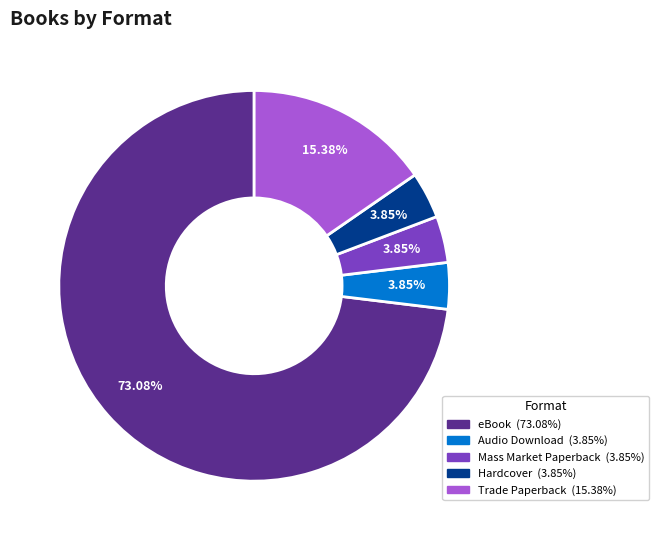

What percentage is the Audio Download slice, to the nearest percent?

4%